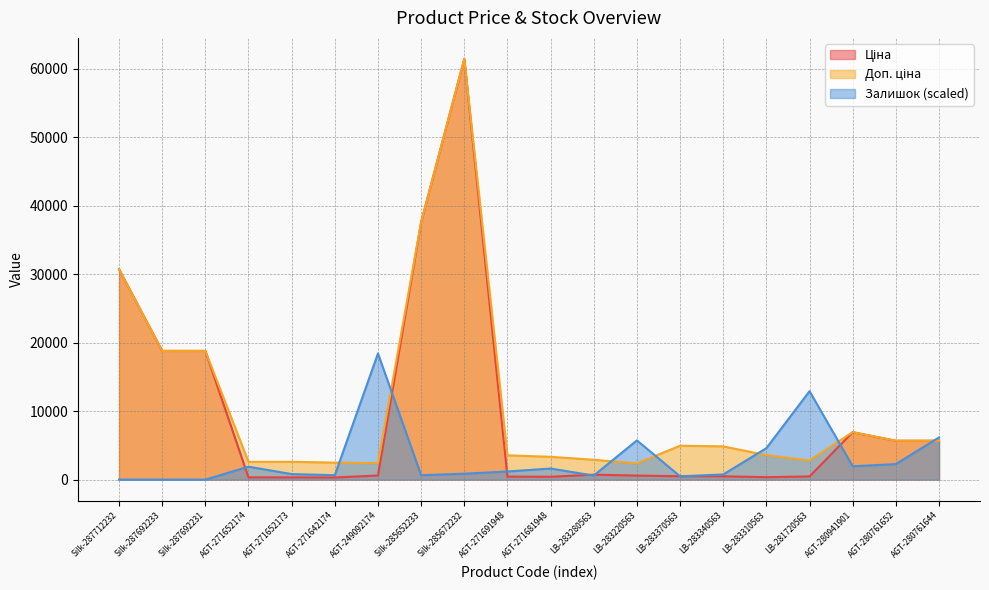

Reading left to right, what are all the values shown in this chart?

Ціна: 30717.1	18796.8	18796.8	324.8	324.8	310.3	603.7	37593.6	61434.3	443.1	416.6	724.5	591.6	495.0	485.4	357.4	467.3	6925.7	5673.8	5673.8
Доп. ціна: 30717.1	18796.8	18796.8	2598.3	2598.3	2482.4	2414.8	37593.6	61434.3	3545.0	3332.5	2897.8	2366.5	4950.4	4853.8	3573.9	2803.6	6925.7	5673.8	5673.8
Залишок: 0.0	0.0	0.0	1891.7	810.7	648.6	18430.3	648.6	864.8	1189.1	1621.4	594.5	5729.1	486.4	756.7	4594.1	12917.4	1945.7	2270.0	6161.4